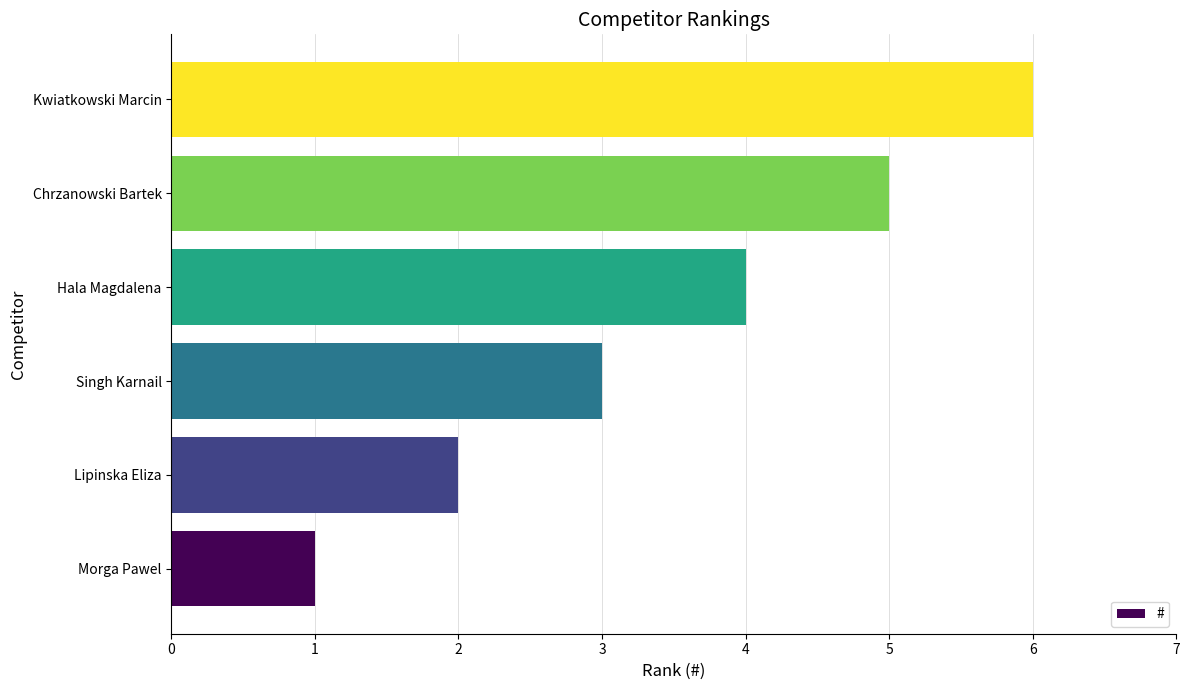

Approximately how many times larger is the value at Lipinska Eliza compared to Chrzanowski Bartek?

0.4